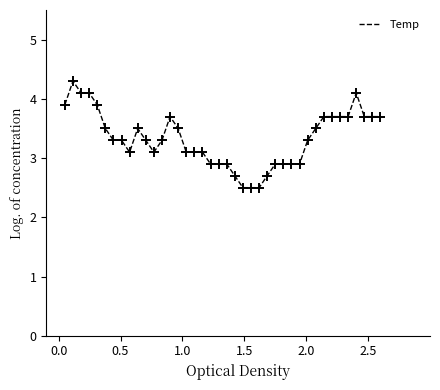

What is the difference between the maximum and minimum values?

1.8